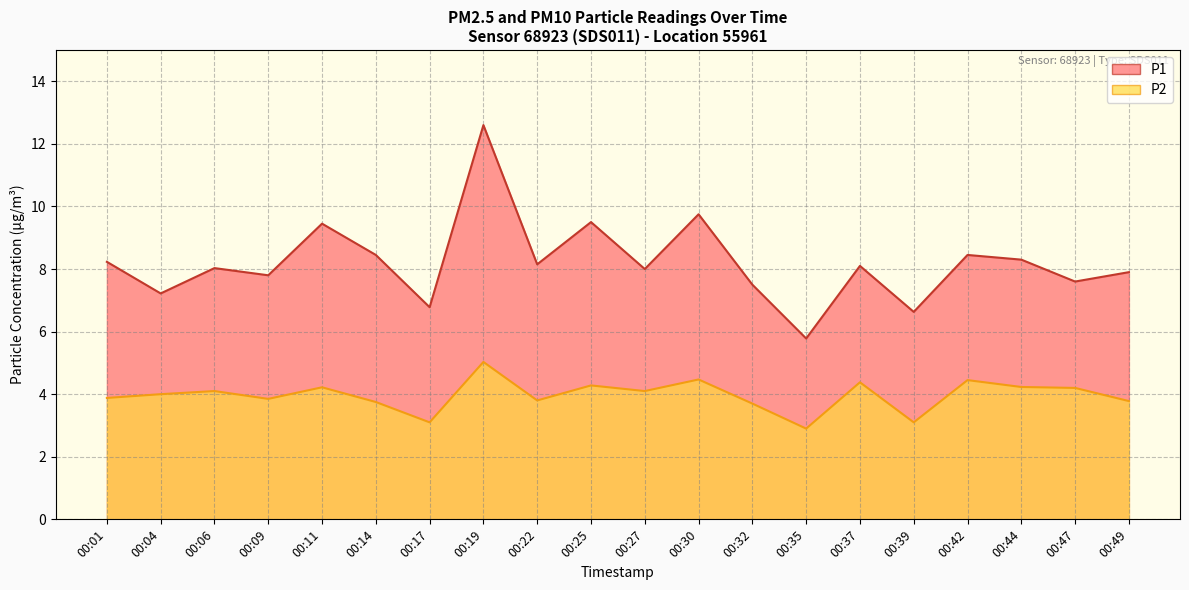

What is the approximate value of P1 at 00:19?

12.6